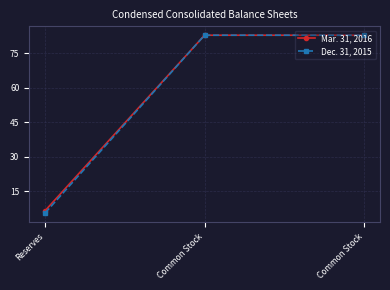

What are all the series names shown in the legend?

Mar. 31, 2016, Dec. 31, 2015